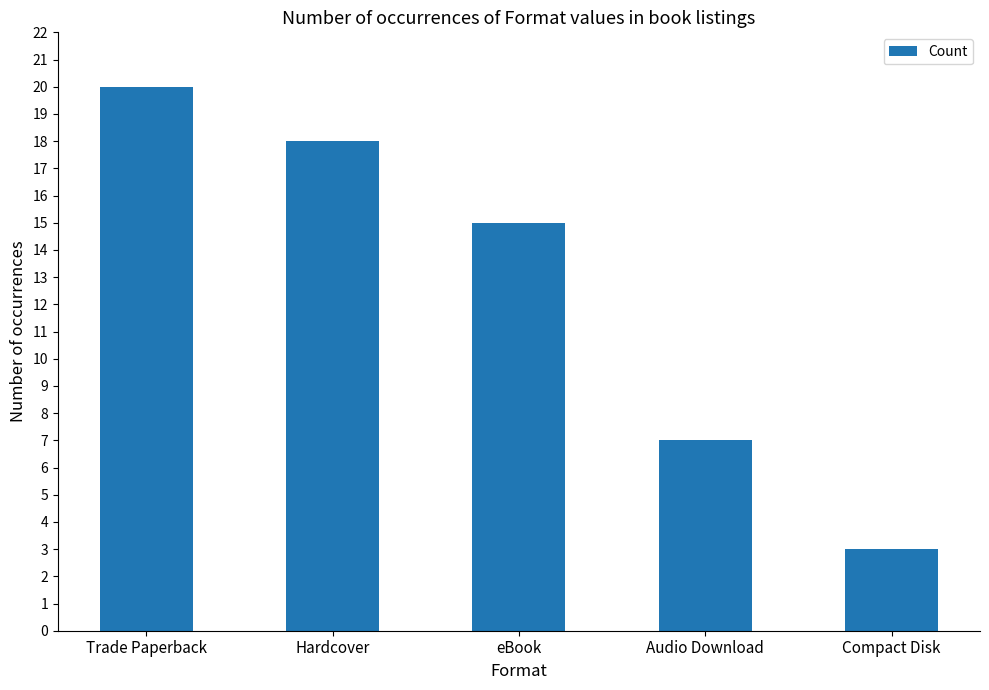

Is it true that the value at Audio Download is 7?

True